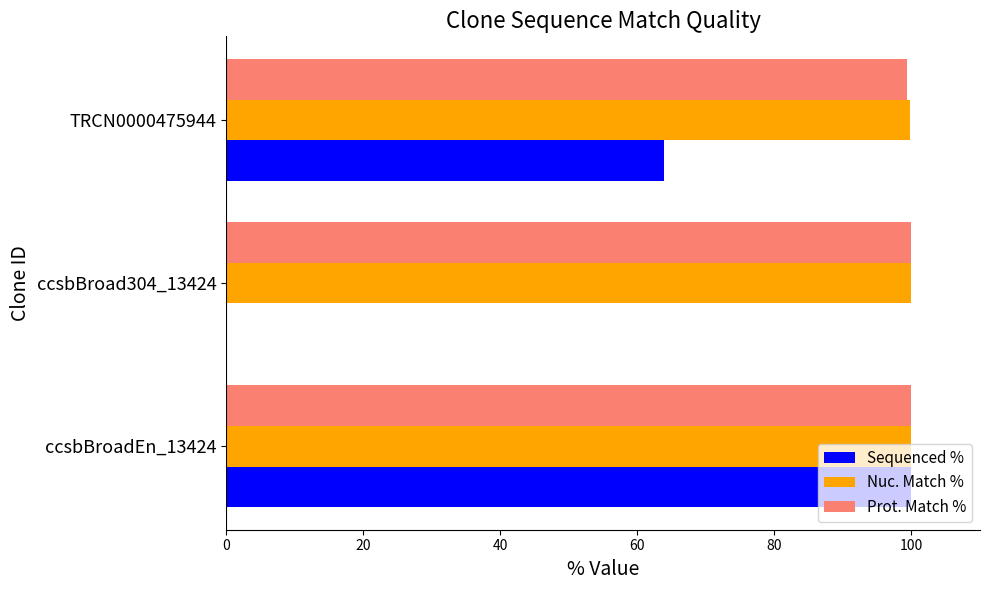

What is the highest value of the Sequenced % series?

100.0